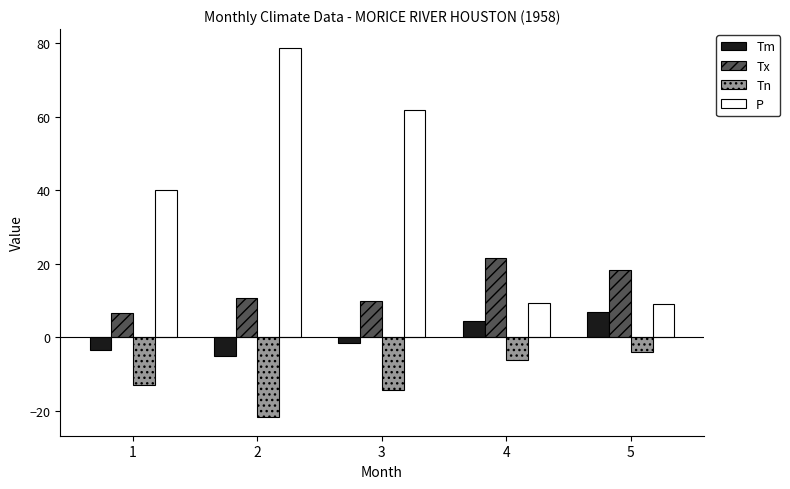

At which category is the sum across all series the highest?

2